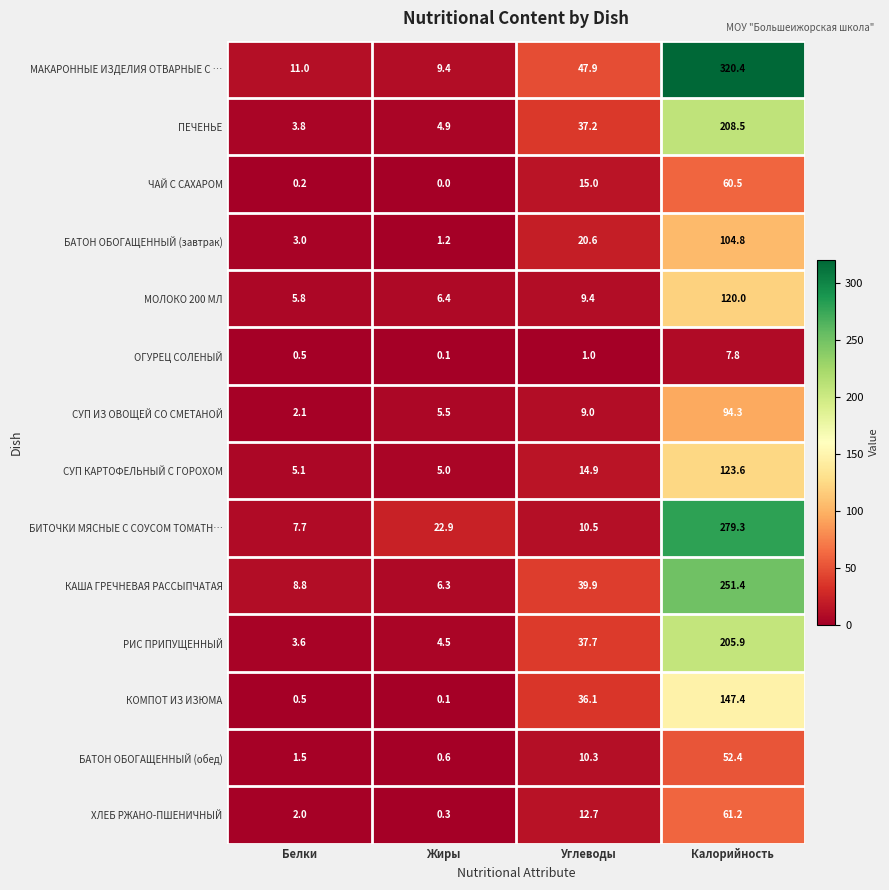

What value does the СУП КАРТОФЕЛЬНЫЙ С ГОРОХОМ series have at Углеводы?

14.9